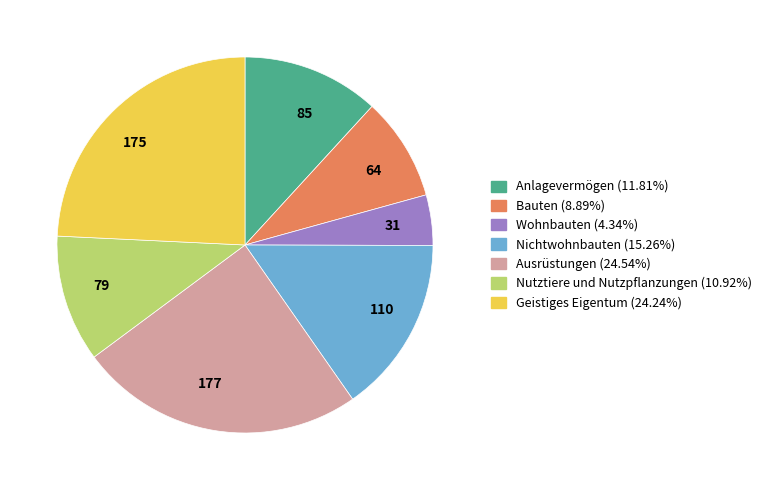

Approximately how many times larger is the value at 79 compared to 64?

1.2